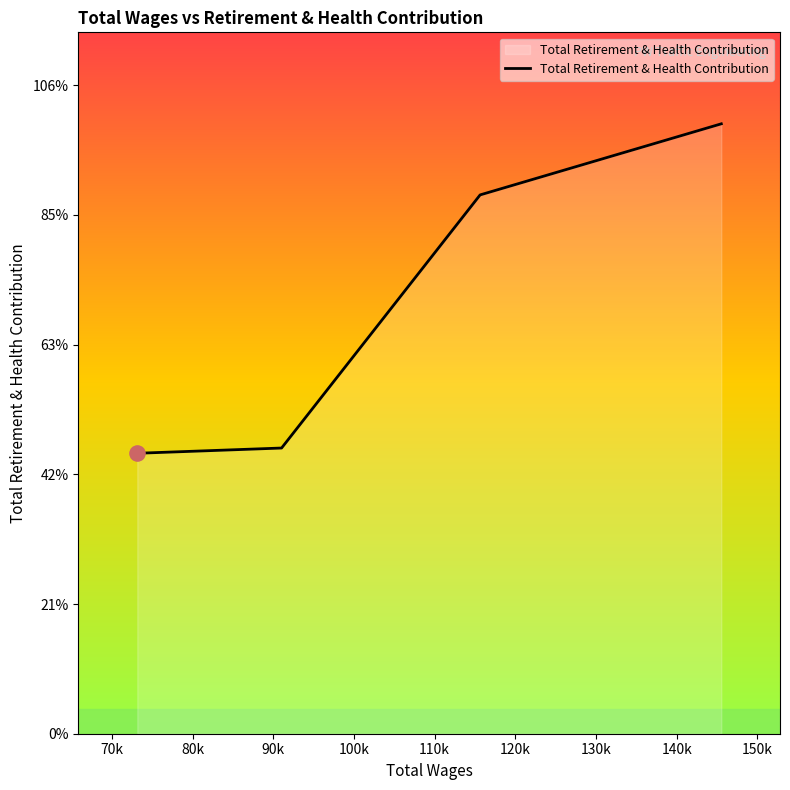

Is this an area chart (filled region under the line)?

Yes